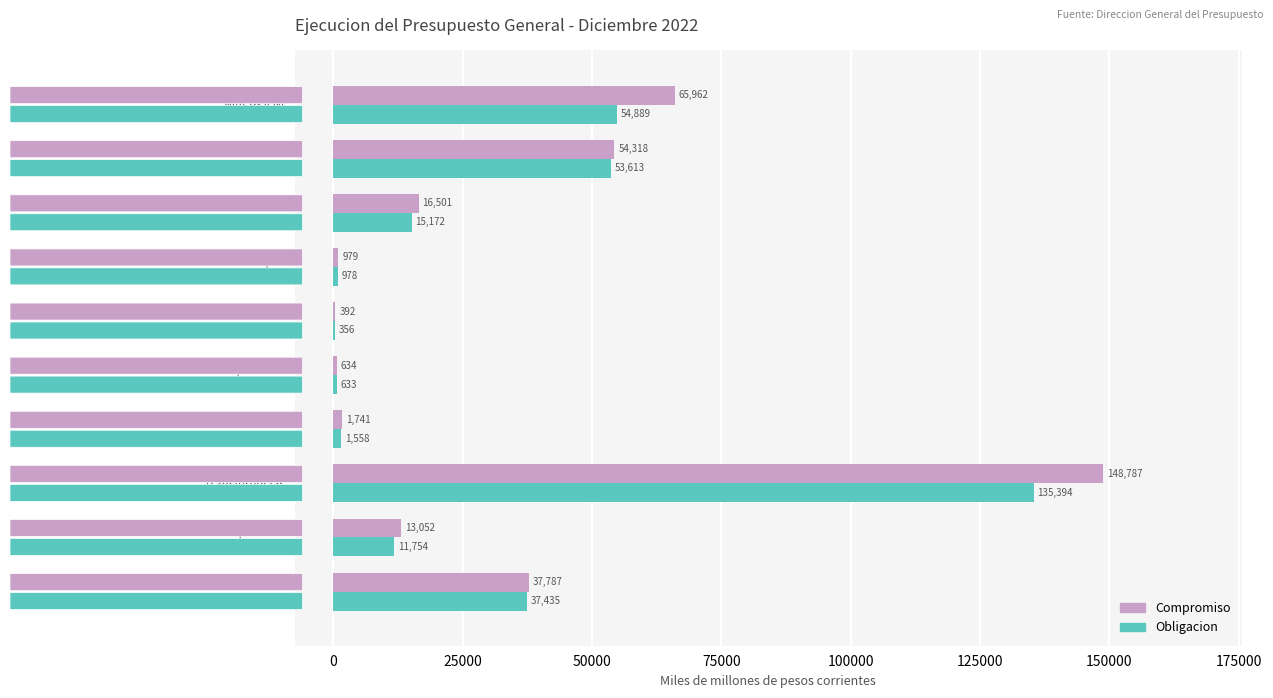

Which series has the largest total across all categories?

Compromiso